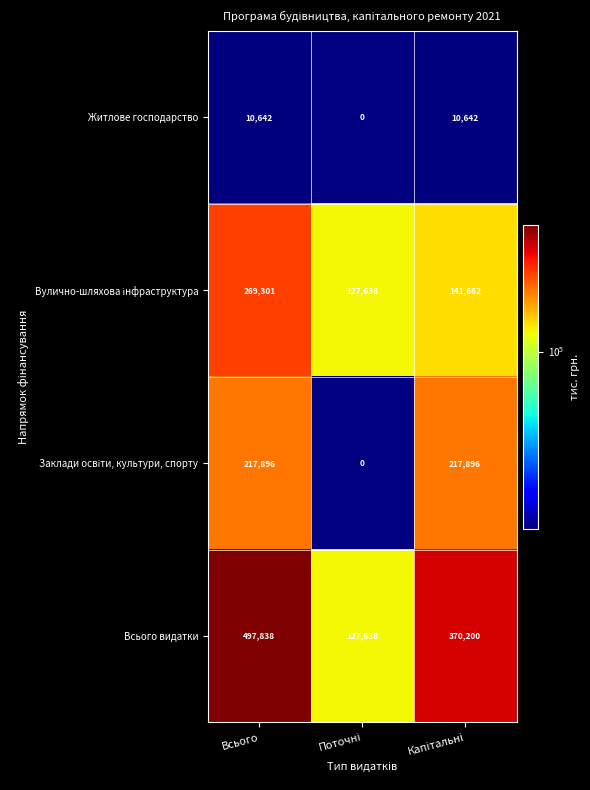

Where does the Всього видатки series first go above 370200?

Всього